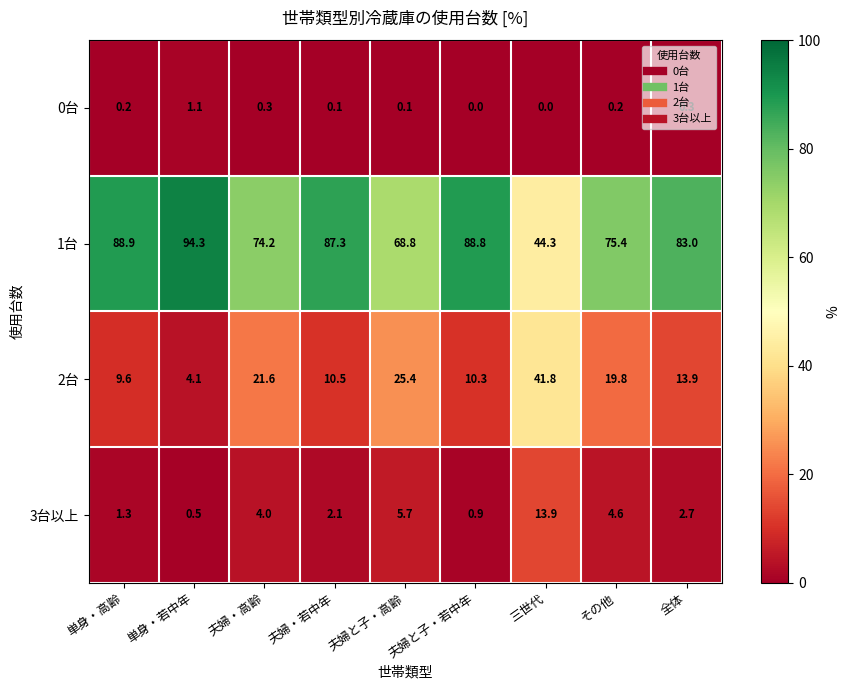

Rank the series at 夫婦・高齢 from lowest to highest value.

0台, 3台以上, 2台, 1台